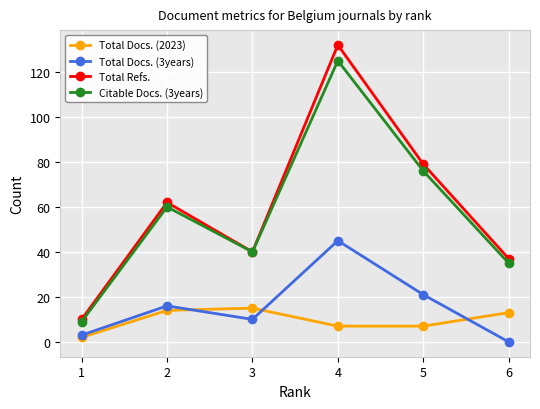

Count the number of categories in the chart.

6